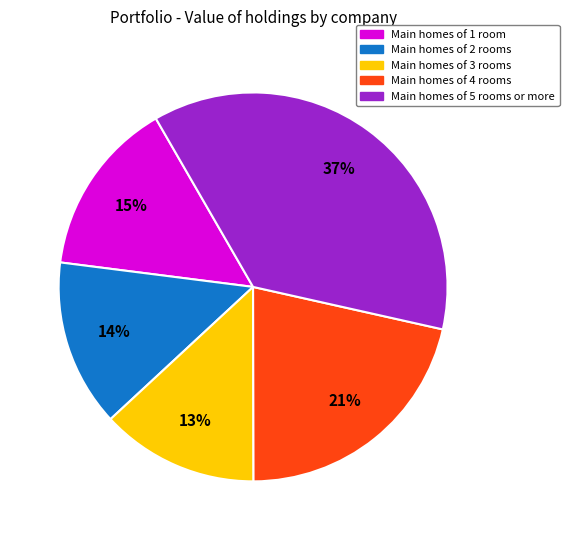

To the nearest percent, what is the difference between the largest and smallest slice percentages?

24%